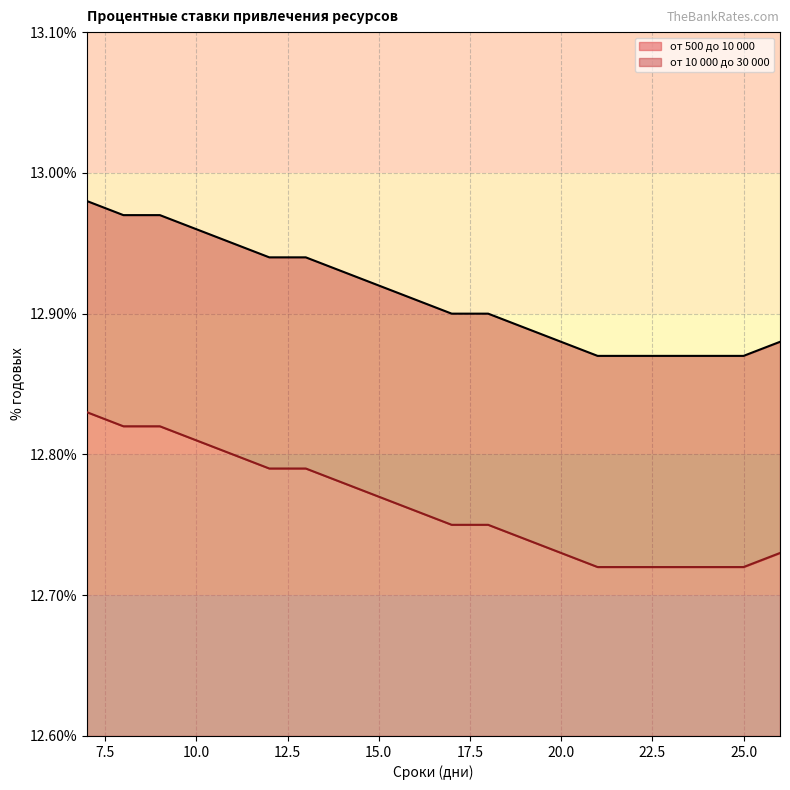

What are all the series names shown in the legend?

от 500 до 10 000, от 10 000 до 30 000